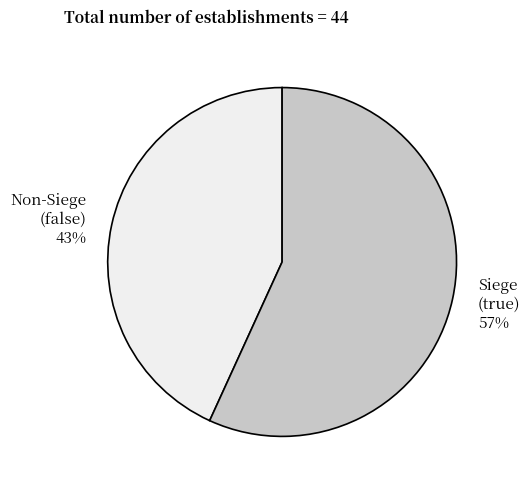

True or false: Siege (true) 57% accounts for 57% of the total.

True